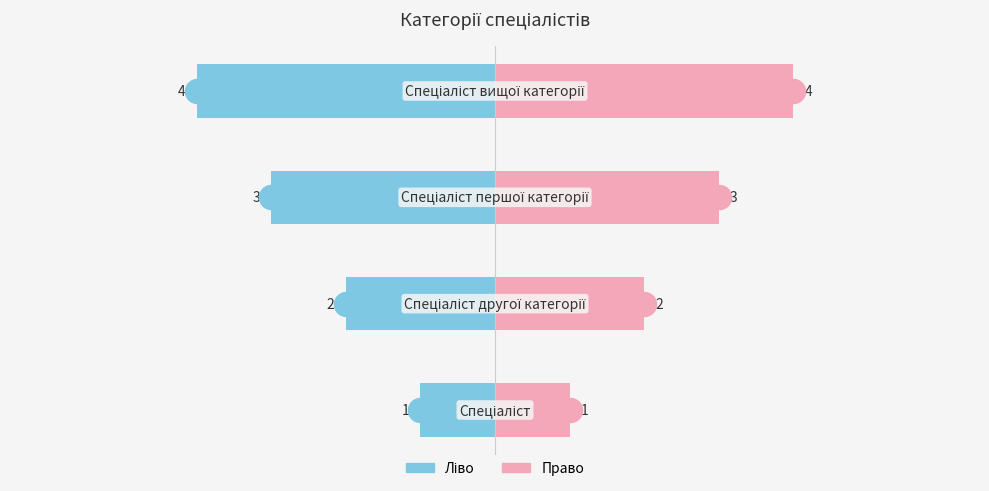

Is the value of Ідентифікатор (ліво) at 0 greater than the value of Ідентифікатор (право) at 2?

No